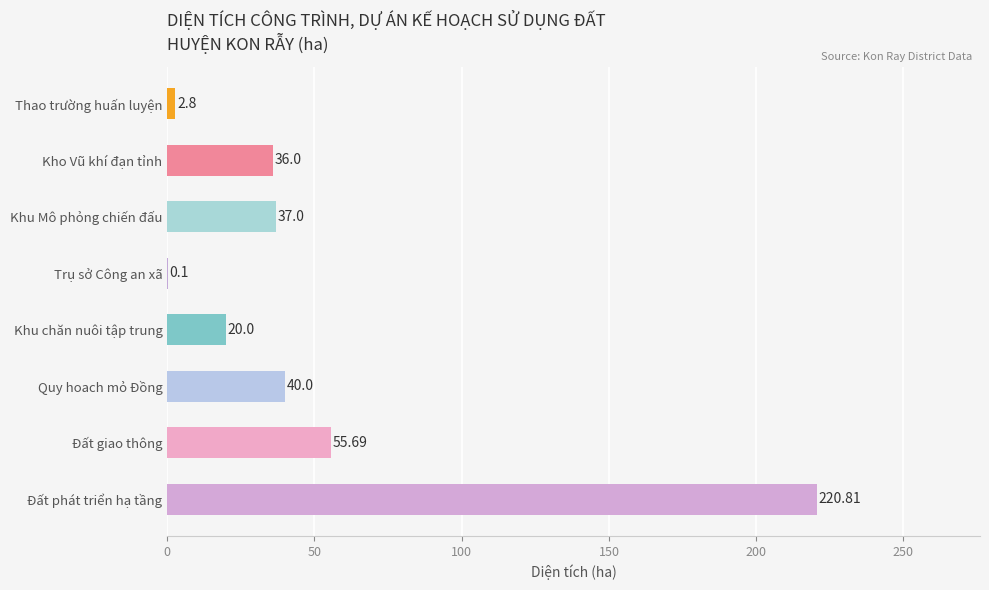

Where is the data nearest to the value 110?

Đất giao thông